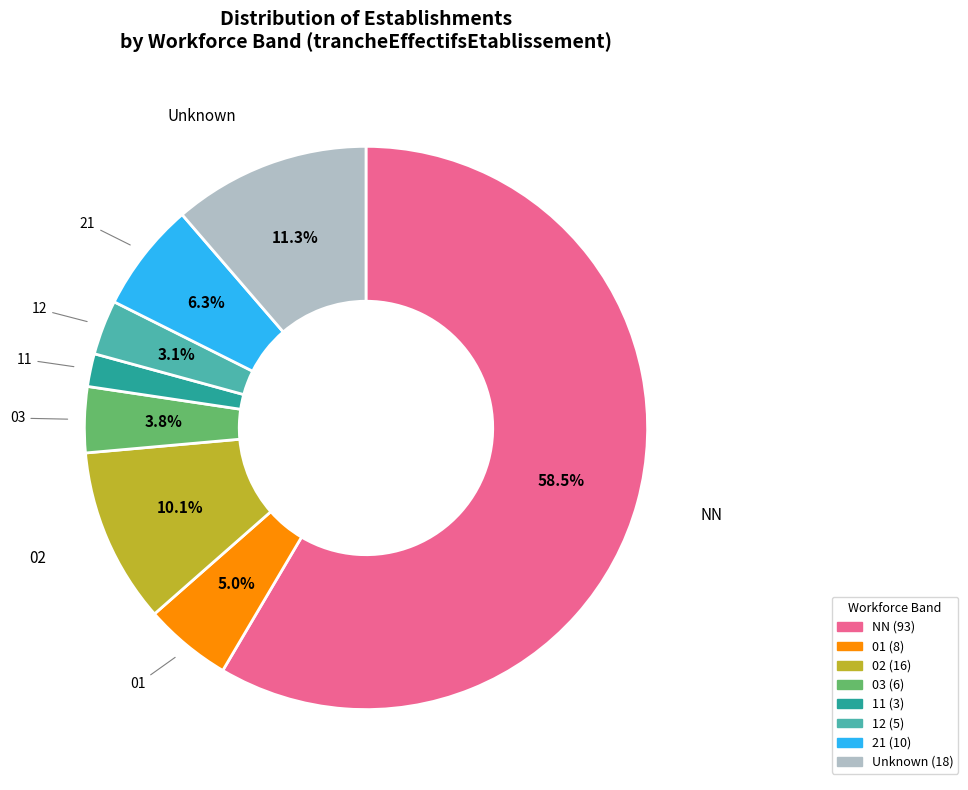

Is there any slice that represents more than half of the pie?

Yes